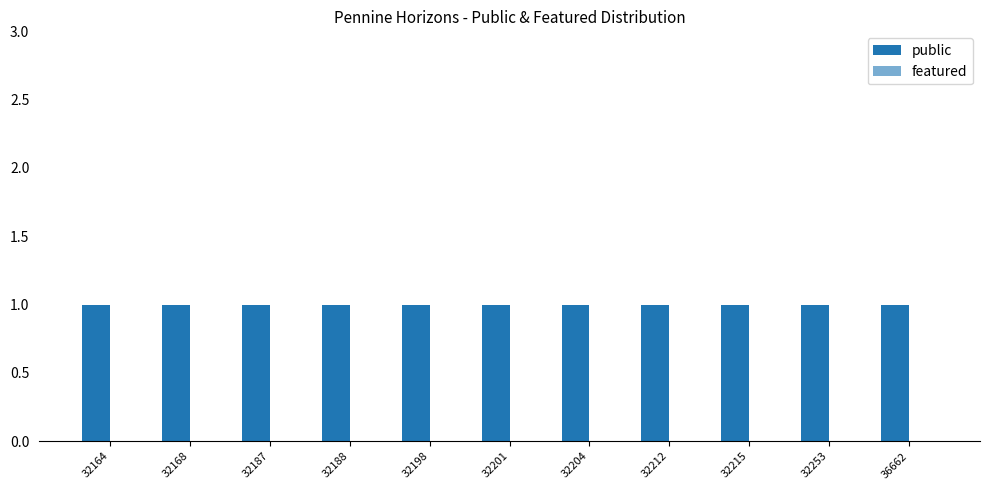

Reading left to right, extract all data points from this chart.

public: 32164=1	32168=1	32187=1	32188=1	32198=1	32201=1	32204=1	32212=1	32215=1	32253=1	36662=1
featured: 32164=0	32168=0	32187=0	32188=0	32198=0	32201=0	32204=0	32212=0	32215=0	32253=0	36662=0